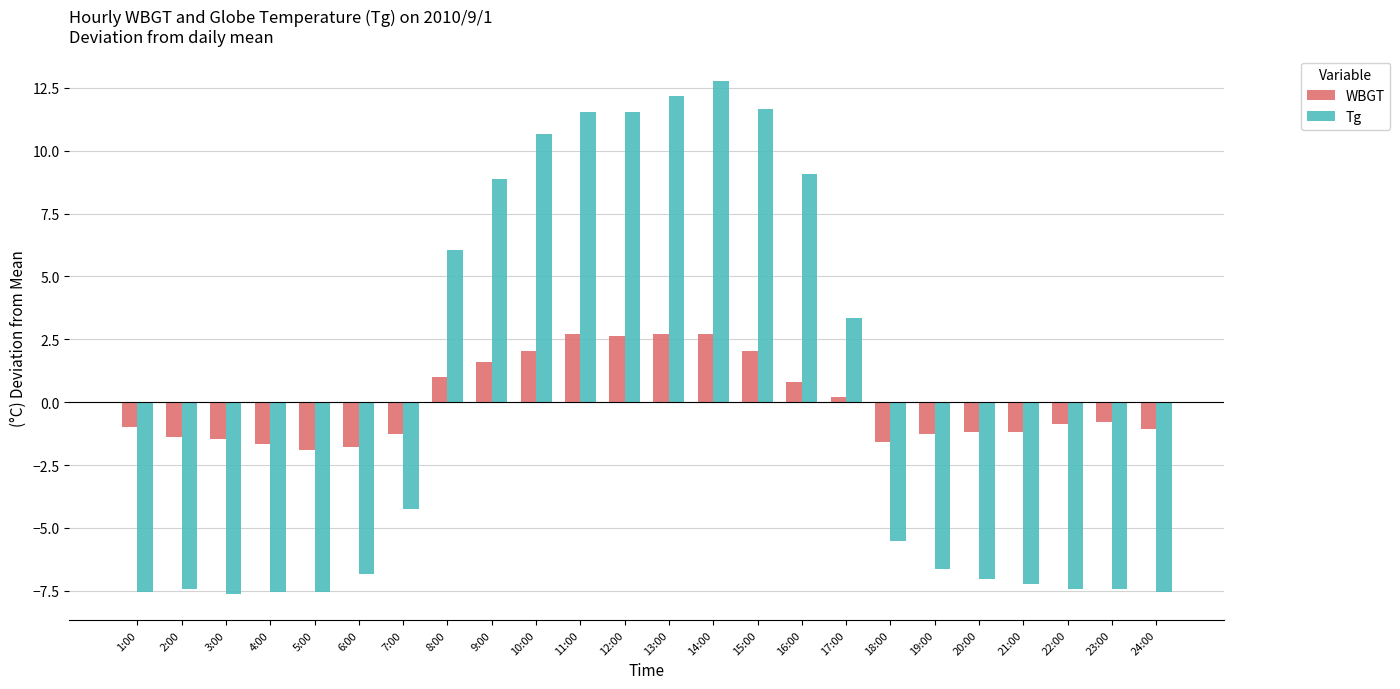

What is the difference between the second highest and minimum values in the WBGT series?

4.6